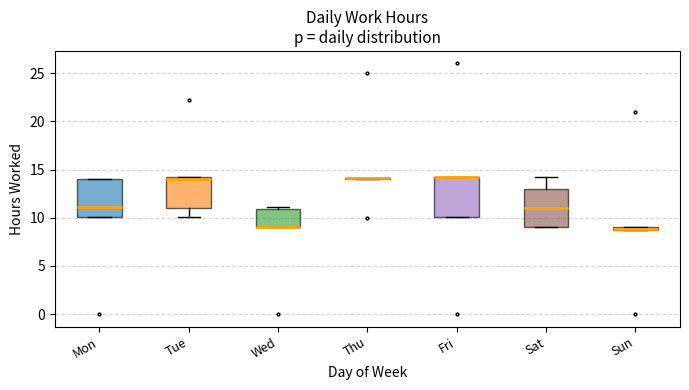

Where is the upper edge of the box for Fri on the y-axis? The values are not printed on the chart, so give them approximately, as read against the axis.

14.0